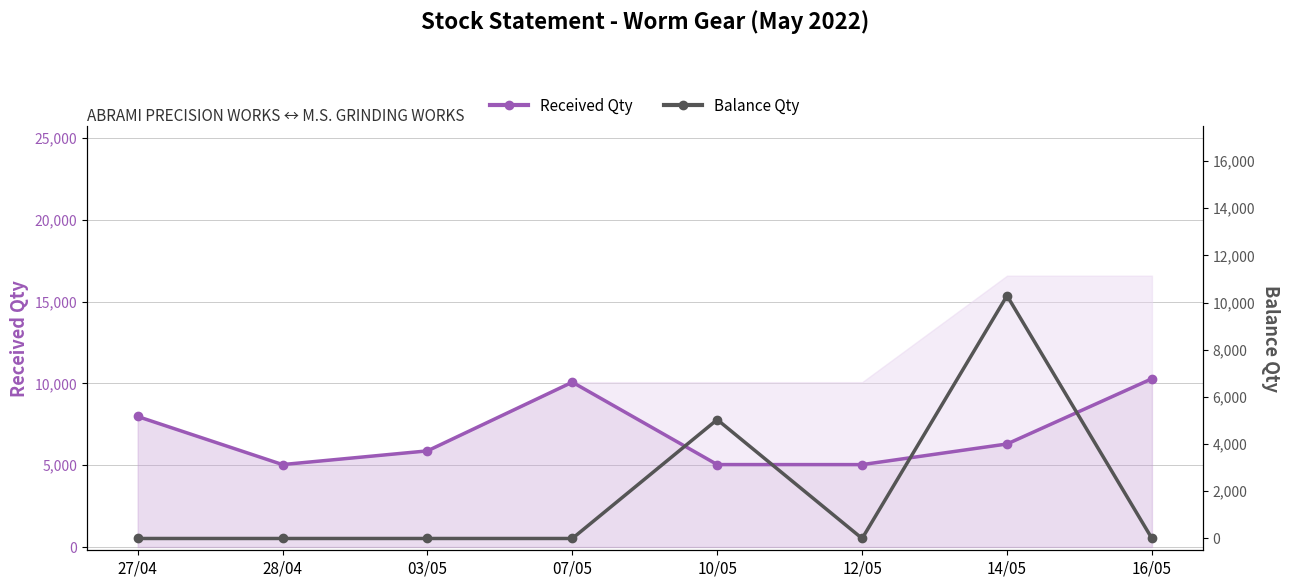

What are all the series names shown in the legend?

Received Qty, Balance Qty